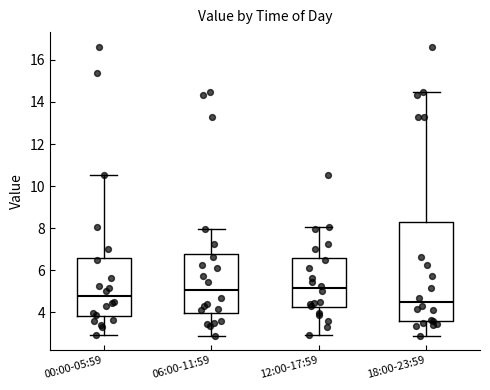

Which box has the lowest median line?

18:00-23:59